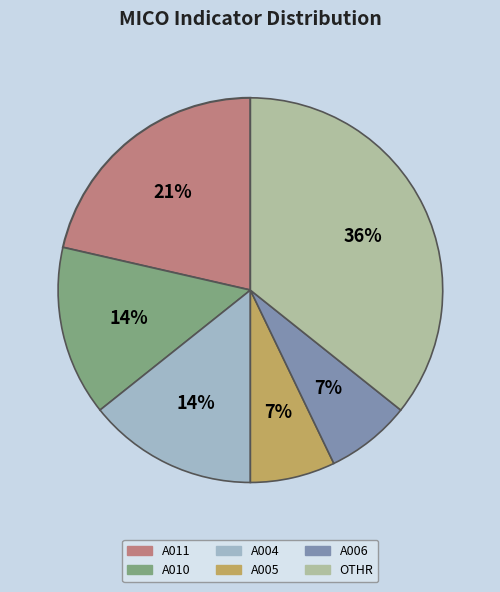

Which slice is the largest?

OTHR